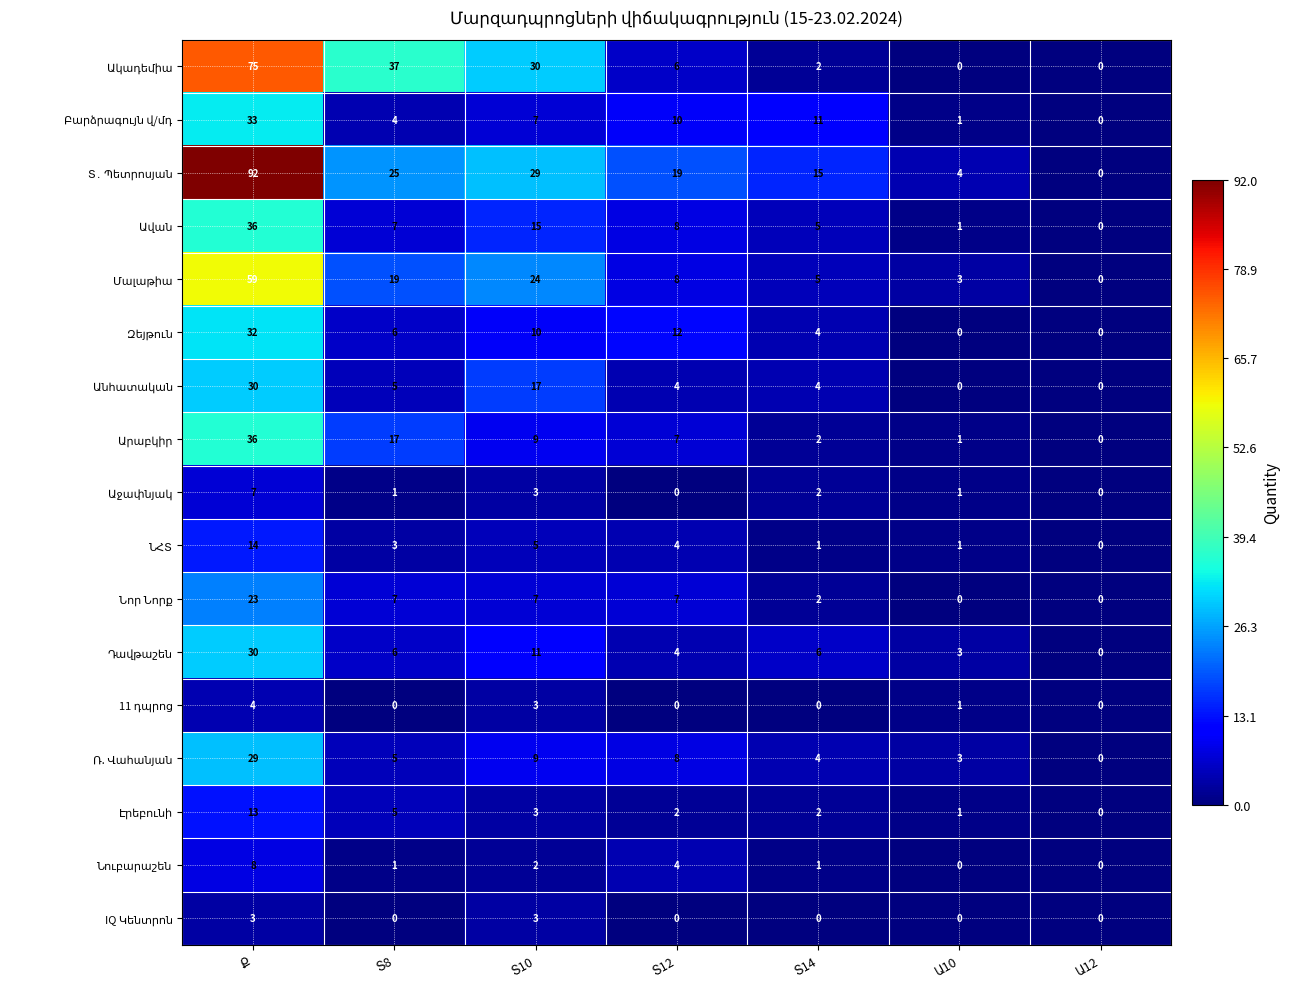

Rank the series by their maximum value, from highest to lowest.

Տ․ Պետրոսյան, Ակադեմիա, Մալաթիա, Ավան, Արաբկիր, Բարձրագույն վ/մդ, Զեյթուն, Անհատական, Դավթաշեն, Ռ. Վահանյան, Նոր Նորք, ՆՀՏ, Էրեբունի, Նուբարաշեն, Աջափնյակ, 11 դպրոց, IQ Կենտրոն